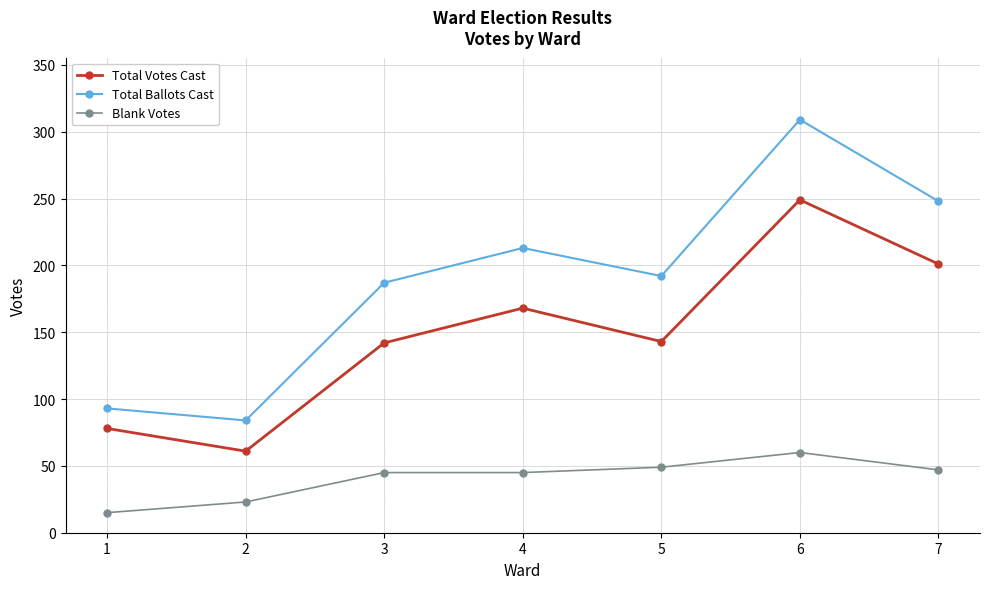

How many data points in Total Votes Cast are less than 143?

3